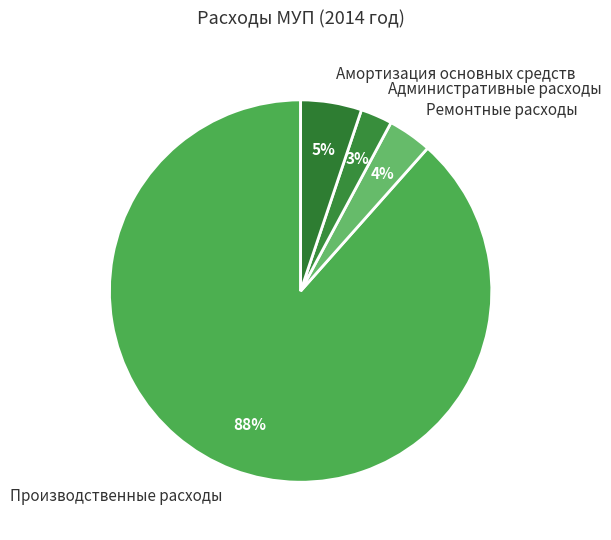

To the nearest percent, what is the average slice percentage?

25%